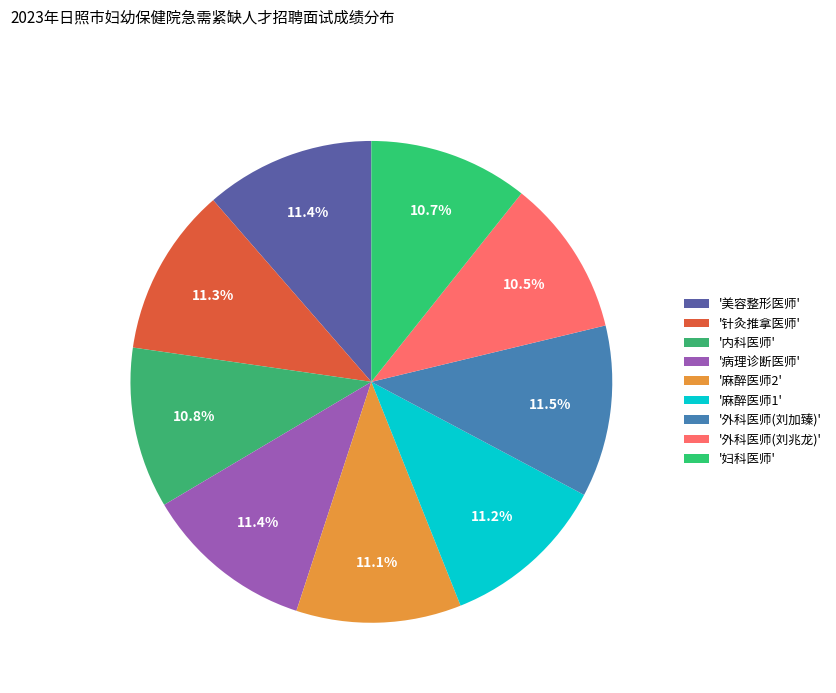

How many slices are in this pie chart?

9